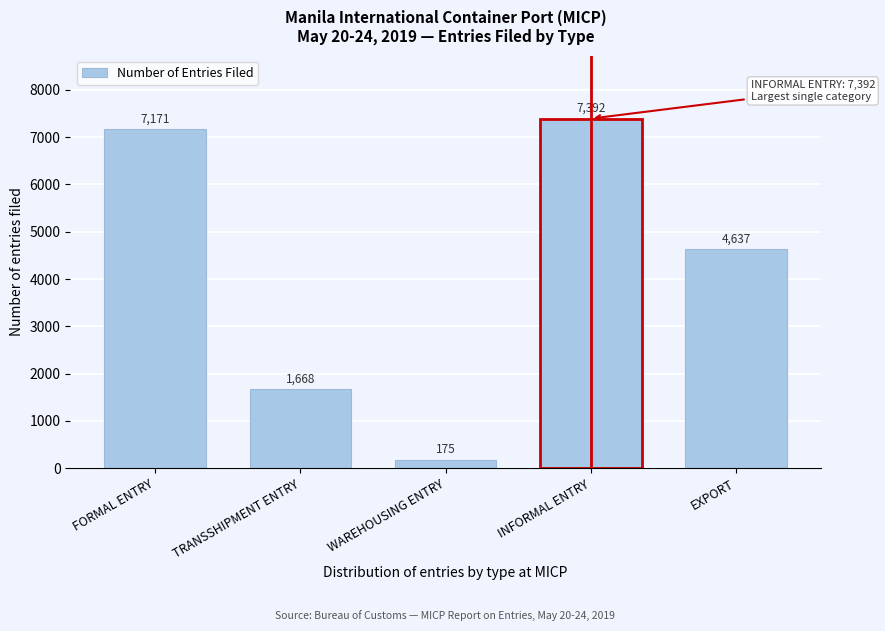

Reading left to right, list all the values displayed in this chart.

FORMAL ENTRY=7171	TRANSSHIPMENT ENTRY=1668	WAREHOUSING ENTRY=175	INFORMAL ENTRY=7392	EXPORT=4637